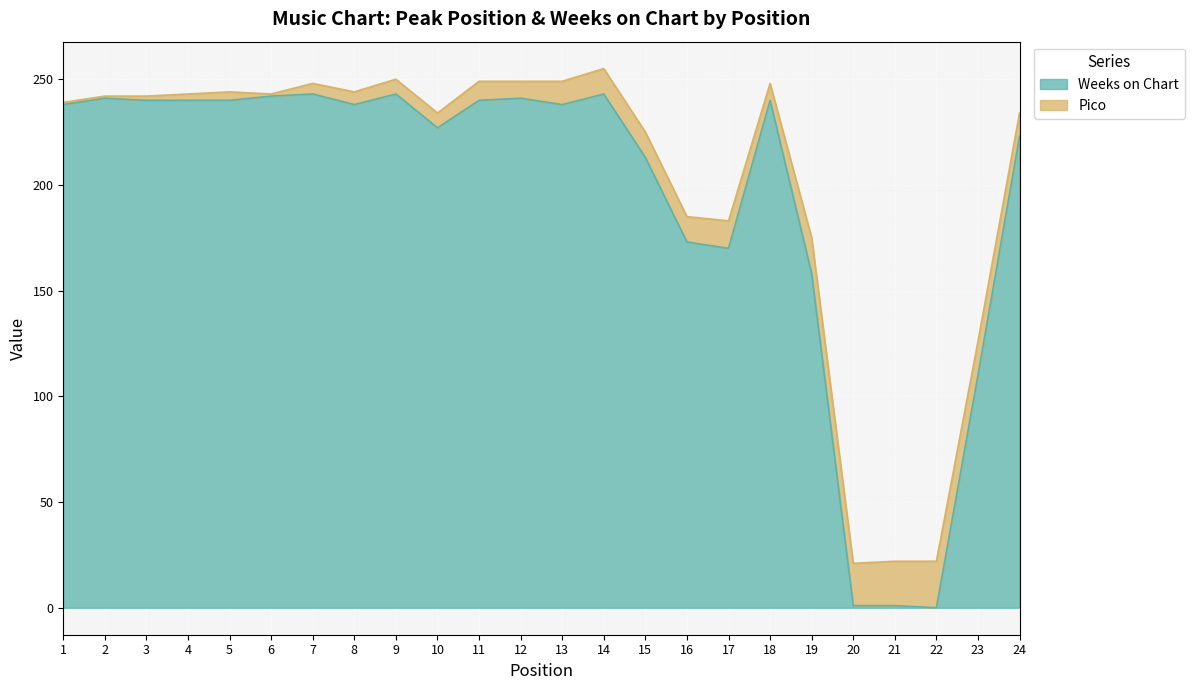

Reading right to left, extract all data points from this chart.

24=223	23=110	22=0	21=1	20=1	19=158	18=240	17=170	16=173	15=213	14=243	13=238	12=241	11=240	10=227	9=243	8=238	7=243	6=242	5=240	4=240	3=240	2=241	1=238